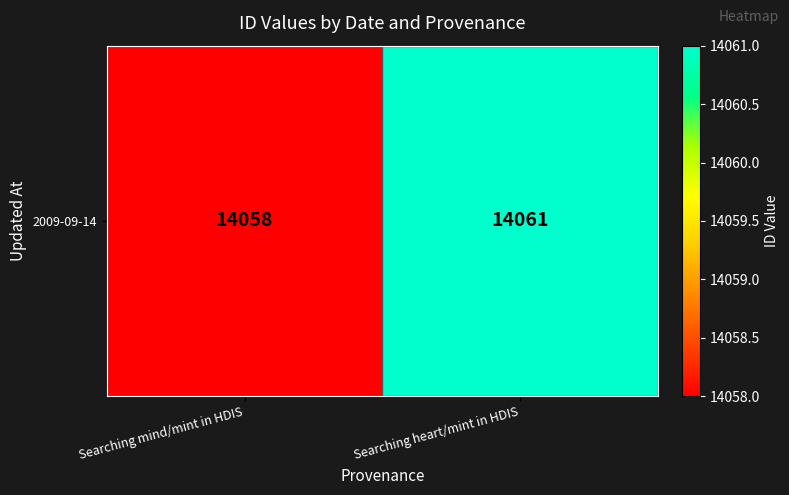

Rank the categories by value from highest to lowest.

Searching heart/mint in HDIS, Searching mind/mint in HDIS